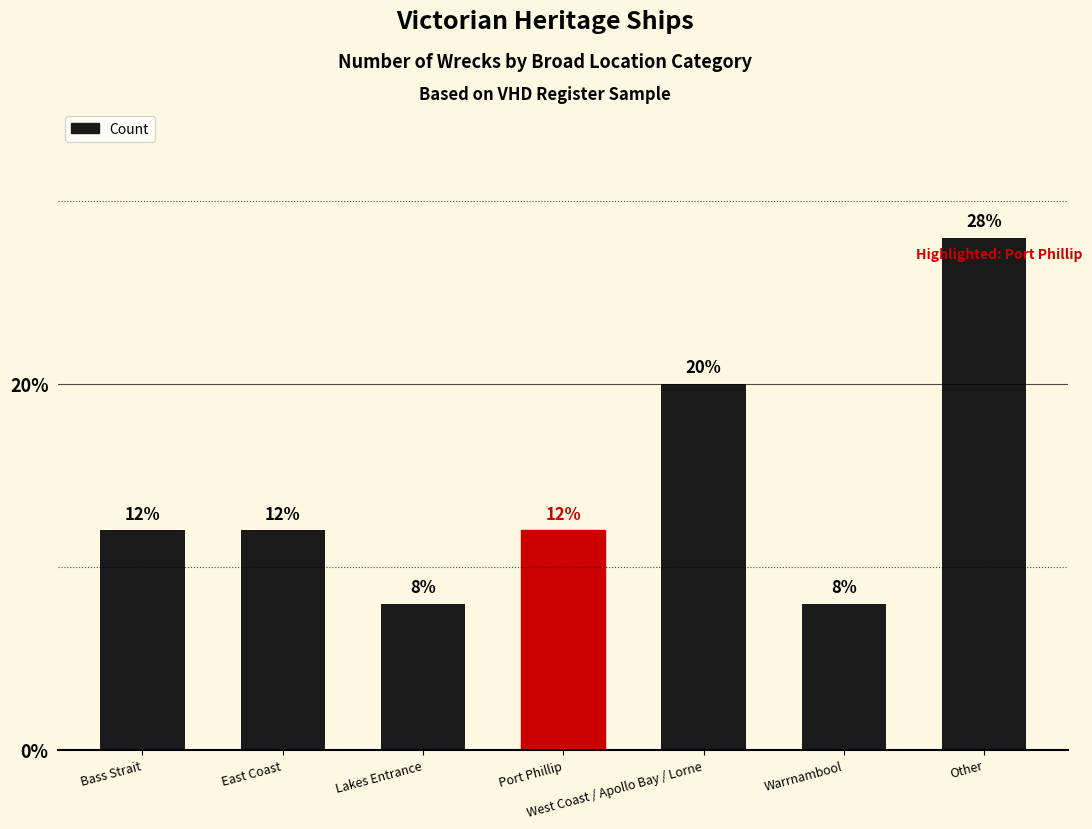

What is the label of the 4th bar from the left?

Port Phillip